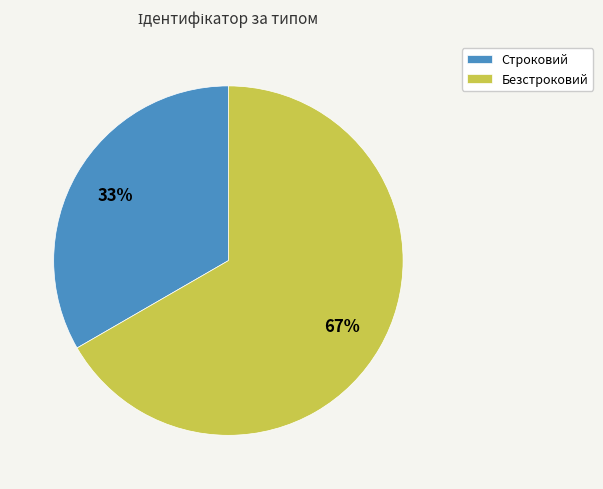

Does Безстроковий represent more than half of the total?

Yes